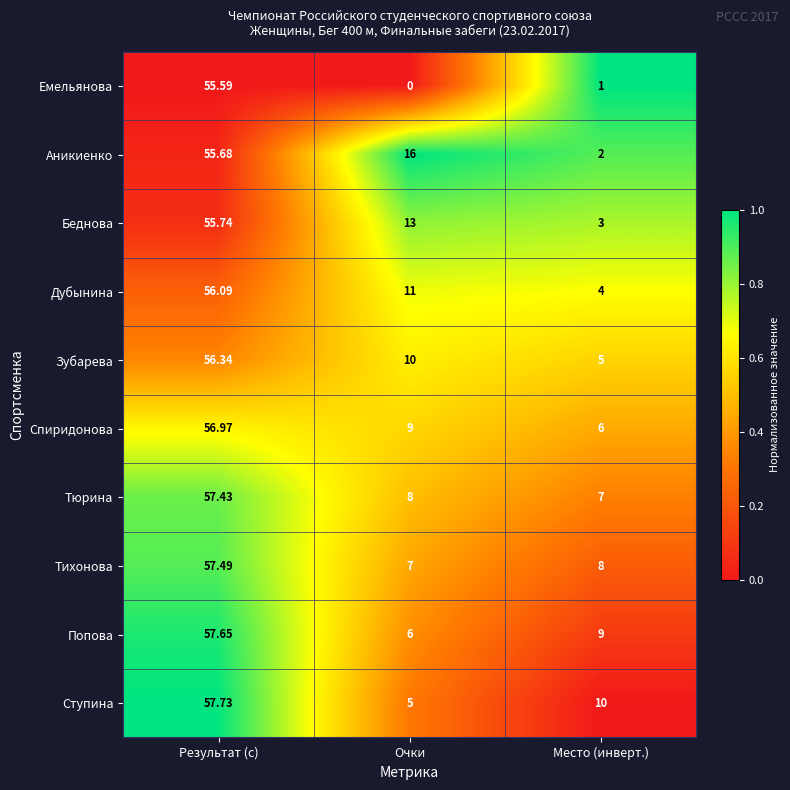

Which series changed the most between Очки and Место (инверт.)?

Аникиенко